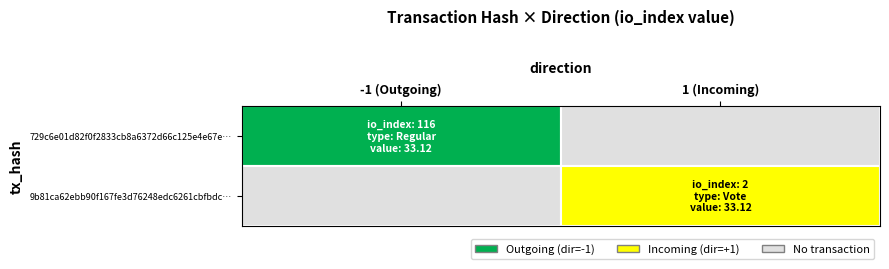

Count the number of data series in this chart.

2